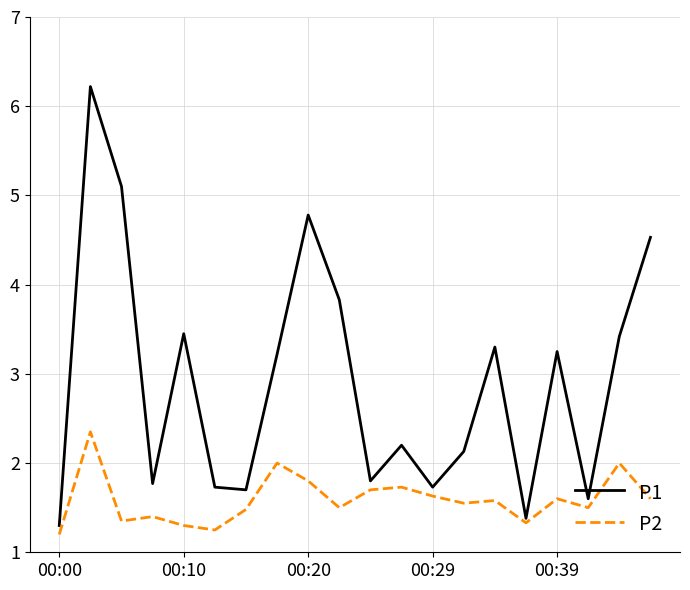

List the series in order of their peak value, lowest first.

P2, P1